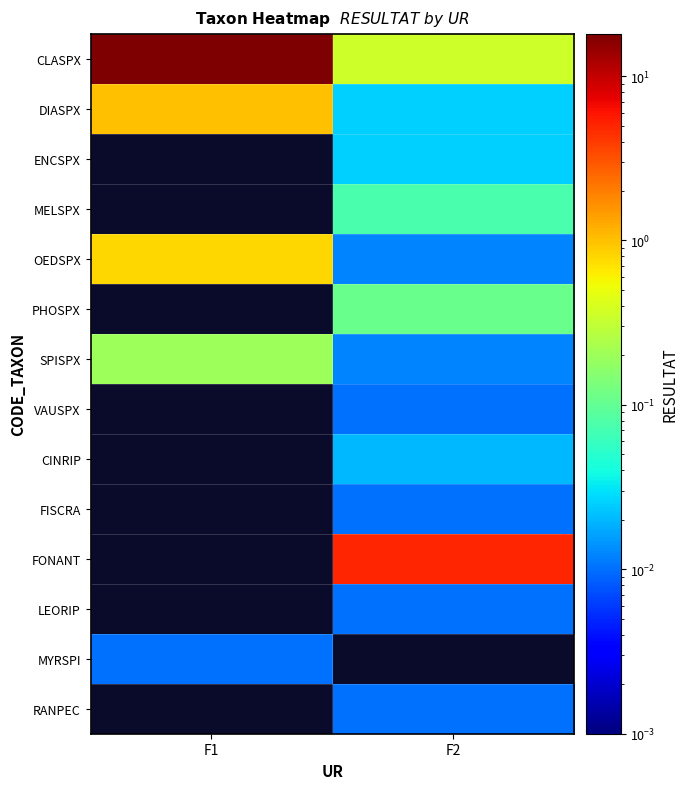

Reading left to right, list all the values displayed in this chart.

CLASPX: F1=18.0	F2=0.3
DIASPX: F1=1.0	F2=0.0
ENCSPX: F1=0.0	F2=0.0
MELSPX: F1=0.0	F2=0.1
OEDSPX: F1=0.8	F2=0.0
PHOSPX: F1=0.0	F2=0.1
SPISPX: F1=0.2	F2=0.0
VAUSPX: F1=0.0	F2=0.0
CINRIP: F1=0.0	F2=0.0
FISCRA: F1=0.0	F2=0.0
FONANT: F1=0.0	F2=5.0
LEORIP: F1=0.0	F2=0.0
MYRSPI: F1=0.0	F2=0.0
RANPEC: F1=0.0	F2=0.0